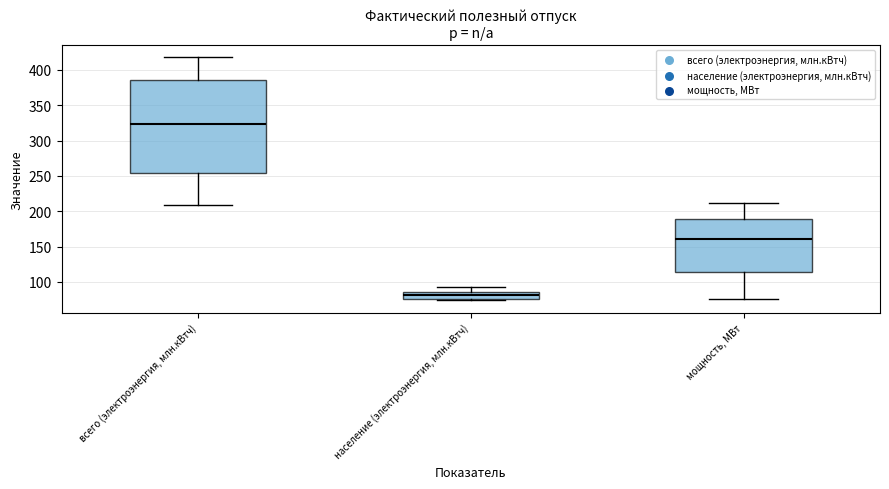

Reading left to right, transcribe this box plot: for each box, give where its median line is, the range the box spans, and where its two whiskers end, as read against the y-axis. The values are not printed on the chart, so give them approximately, as read against the axis.

всего (электроэнергия, млн.кВтч): median 325, box 255 to 385, whiskers 210 to 420
население (электроэнергия, млн.кВтч): median 80, box 75 to 85, whiskers 75 (just below the box's lower edge) to 95
мощность, МВт: median 160, box 115 to 190, whiskers 75 to 210